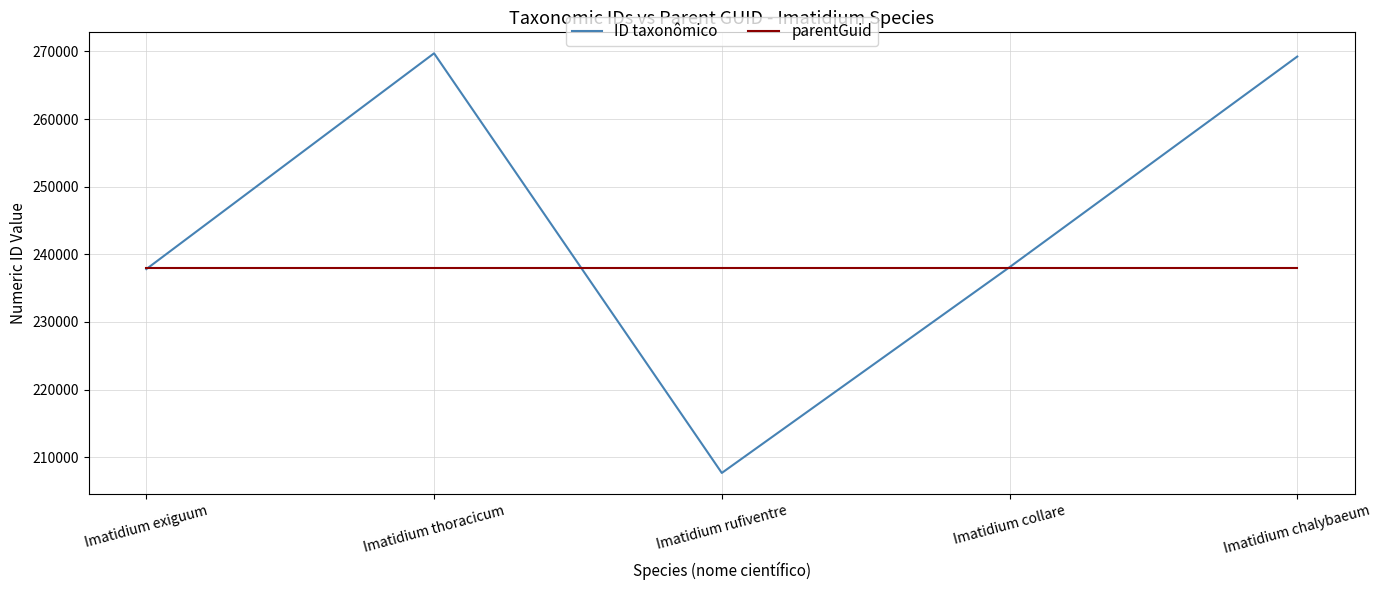

The value of ID taxonômico at Imatidium collare is 335733. True or false?

False